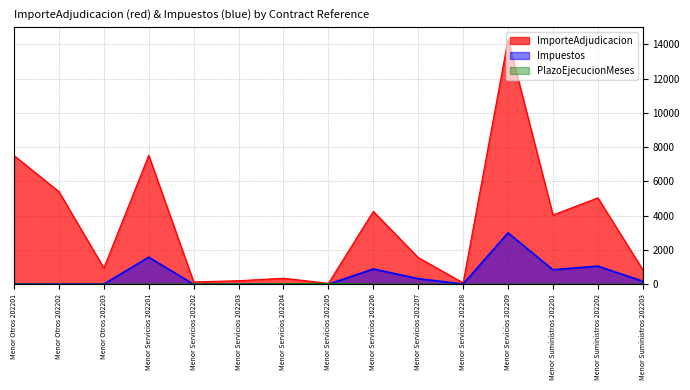

What is the sum of the Impuestos values at Menor Servicios 202203 and Menor Servicios 202208?

18